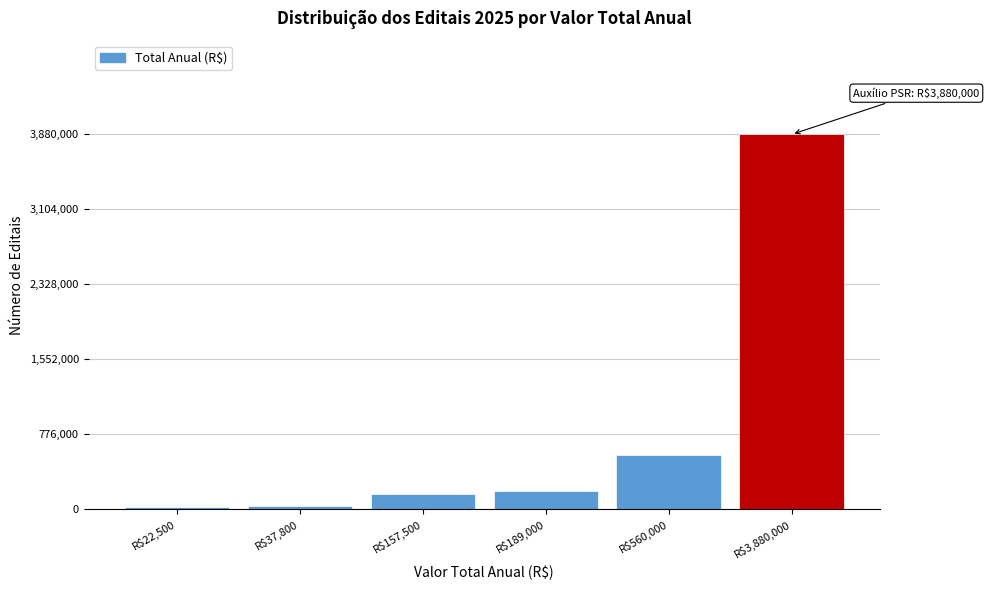

What is the greatest value displayed?

3880000